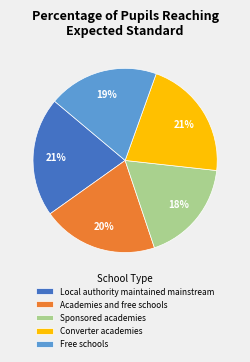

To the nearest percent, what is the difference between the Free schools and Sponsored academies slice percentages?

1%